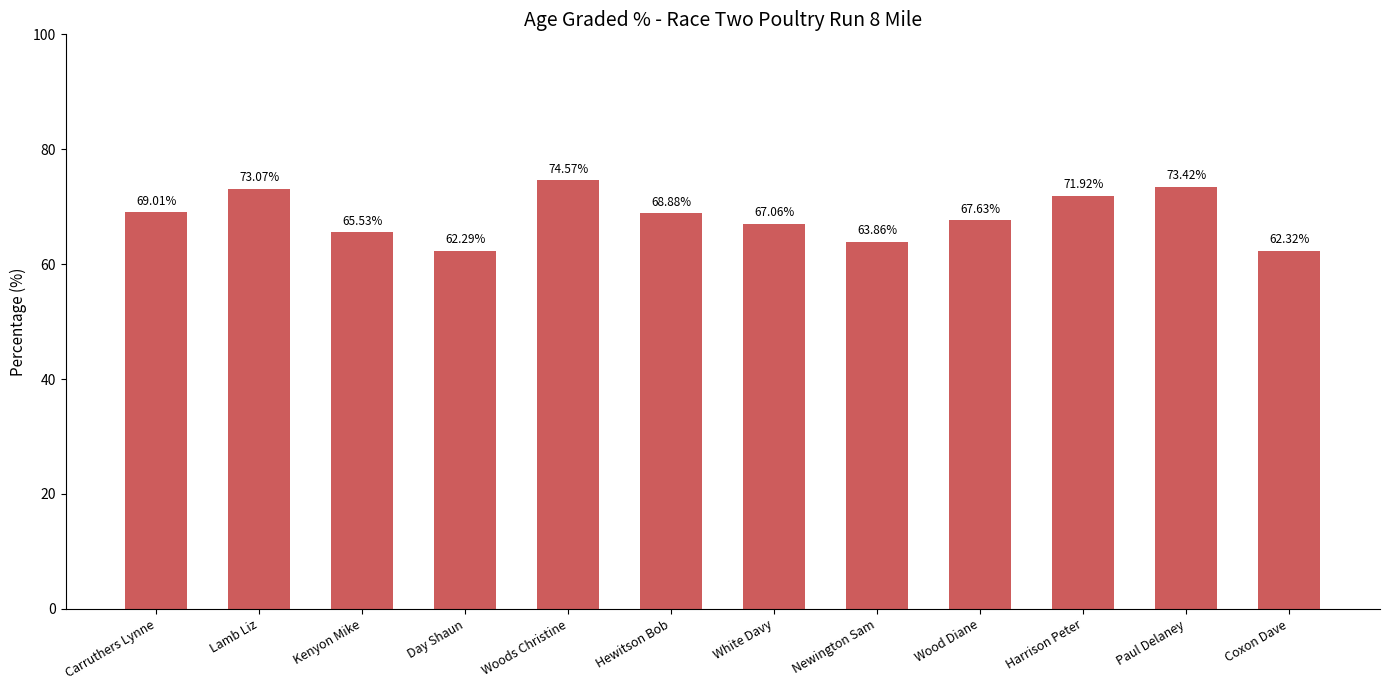

Is it true that the value at Woods Christine is 74.6?

True